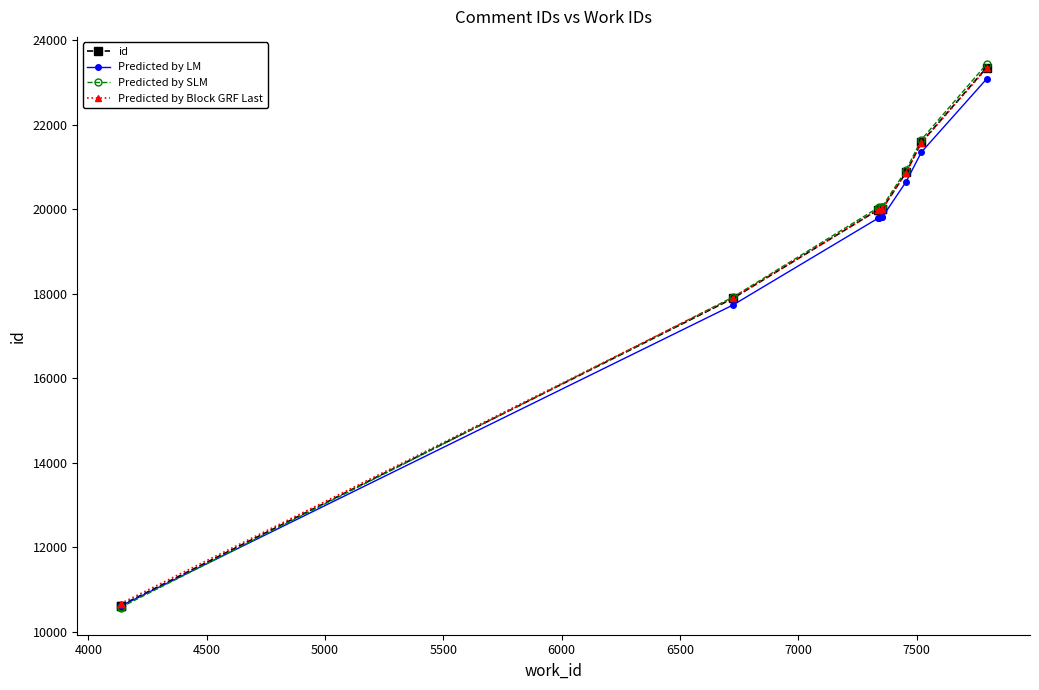

The value of id at 5500 is 27694.3. True or false?

False